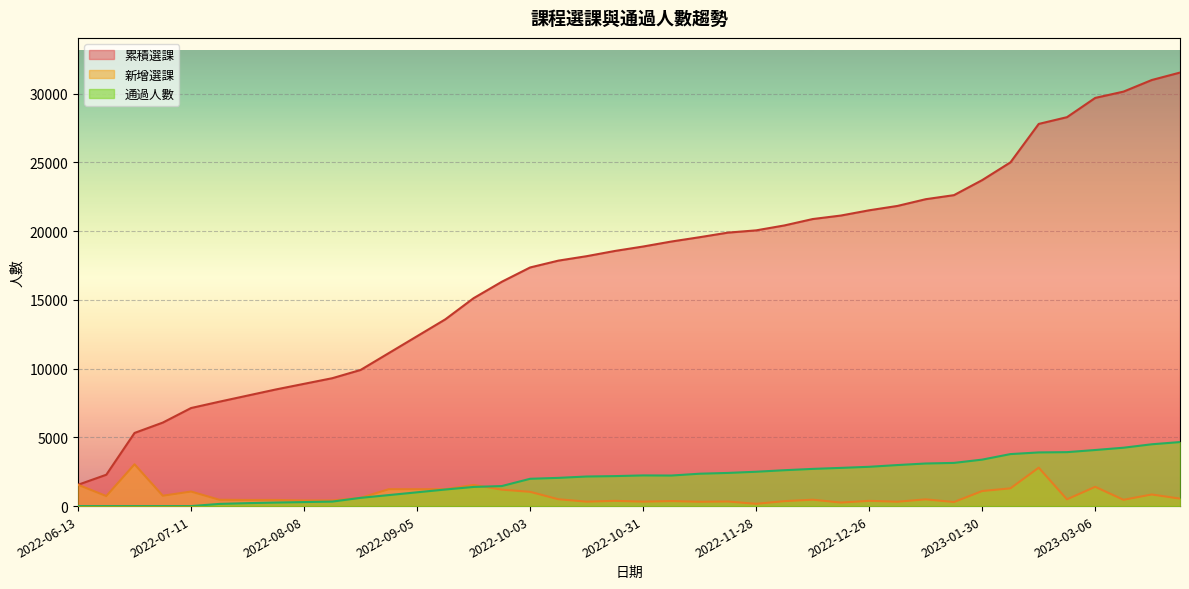

What is the maximum value for 累積選課?

31522